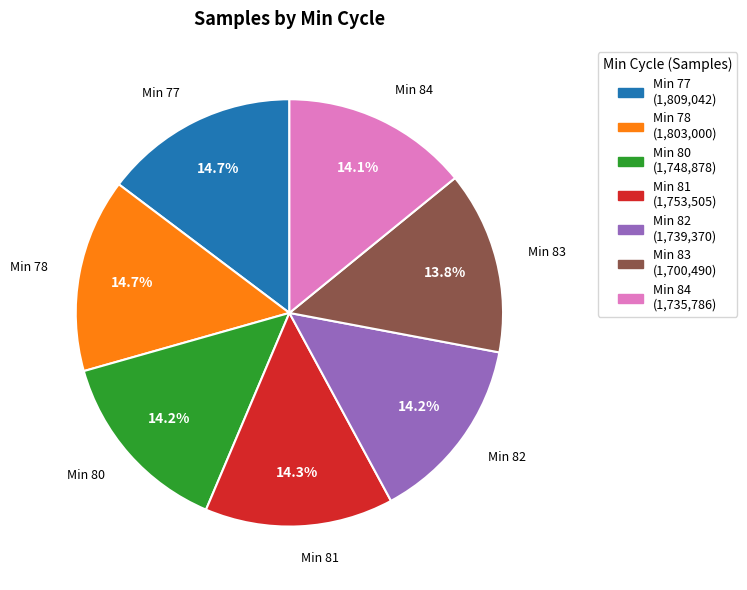

How many segments does this pie chart have?

7